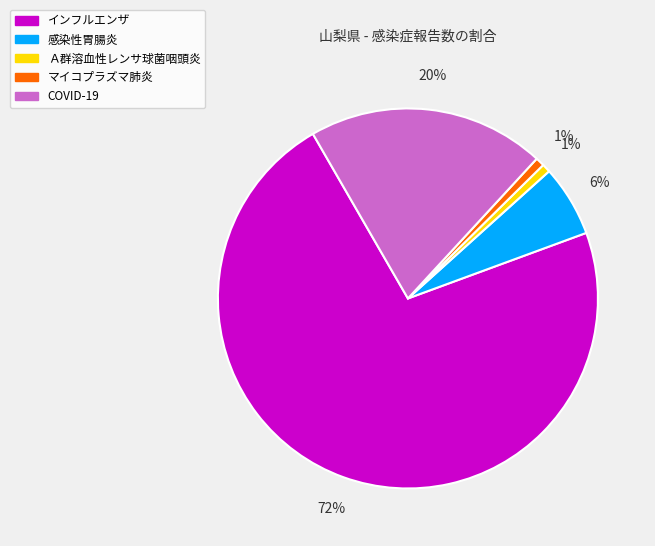

What percentage is the 感染性胃腸炎 slice, to the nearest percent?

6%